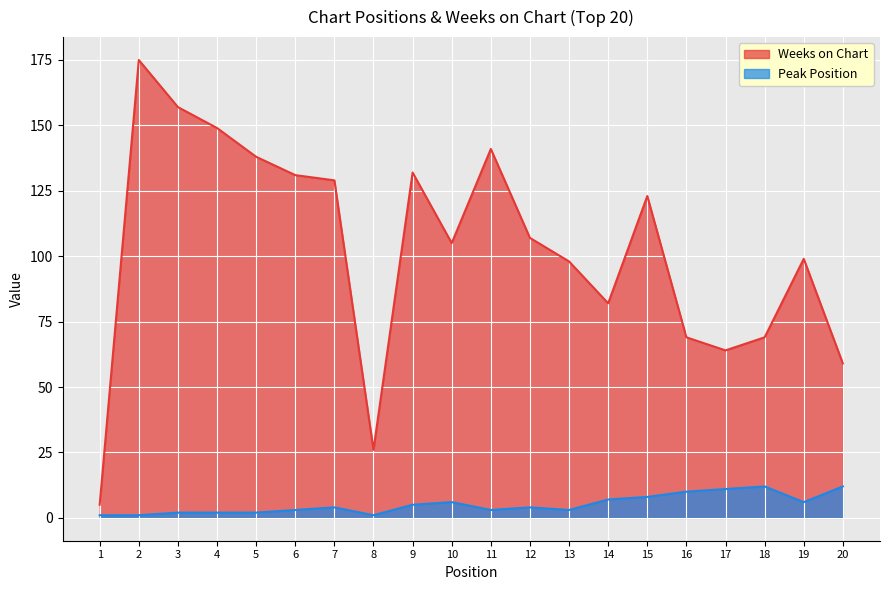

Rank the categories by Weeks on Chart value from highest to lowest.

2, 3, 4, 11, 5, 9, 6, 7, 15, 12, 10, 19, 13, 14, 16, 18, 17, 20, 8, 1